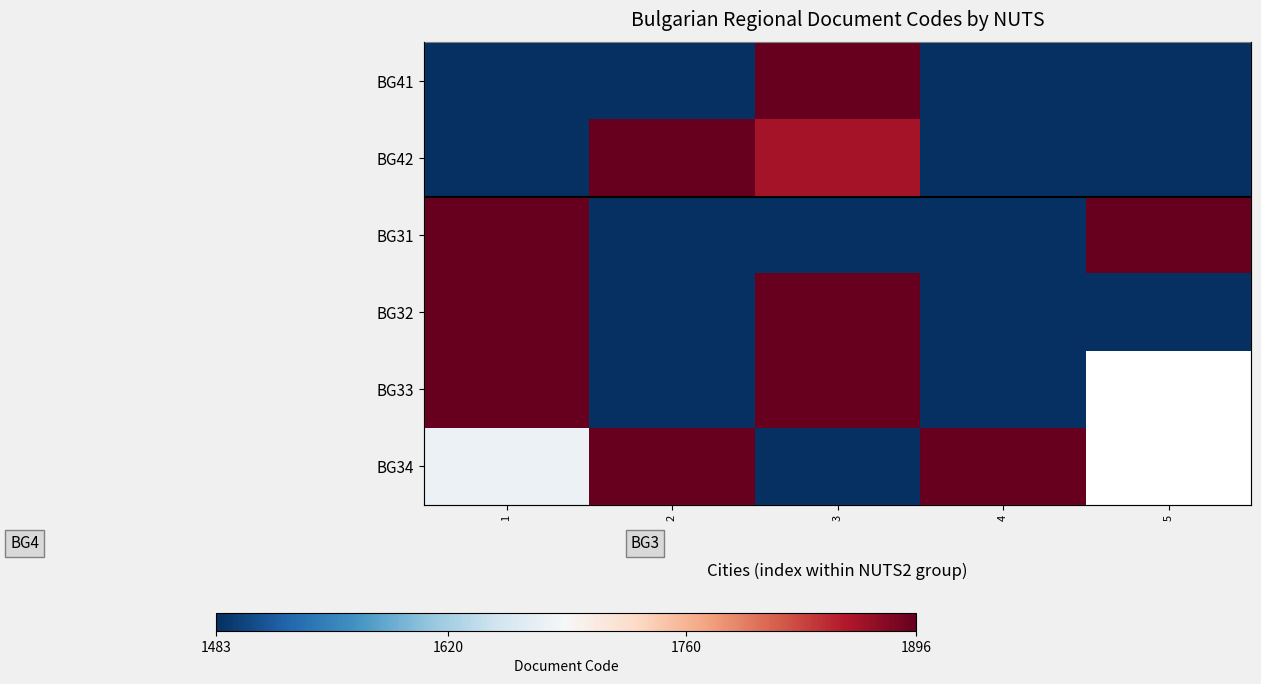

Which series changed the most between 2 and 3?

BG41